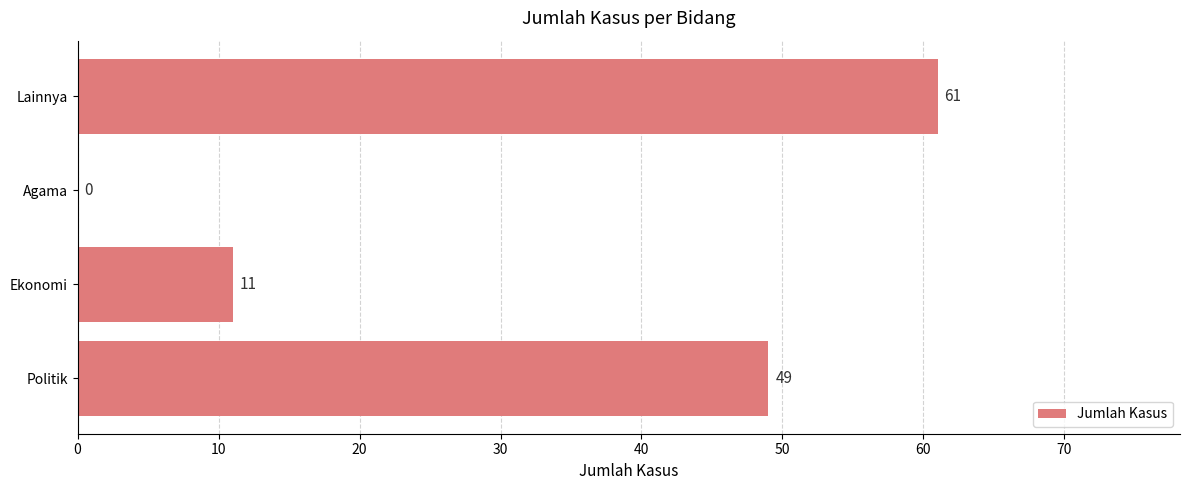

The chart shows a value of 0 at Agama. True or false?

True